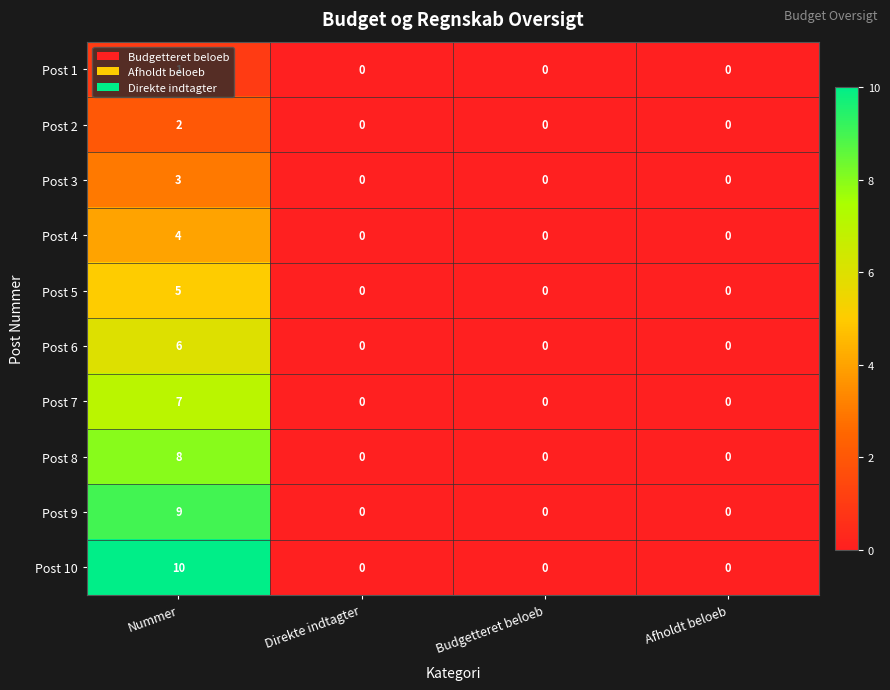

Which series has the largest total across all categories?

Post 10